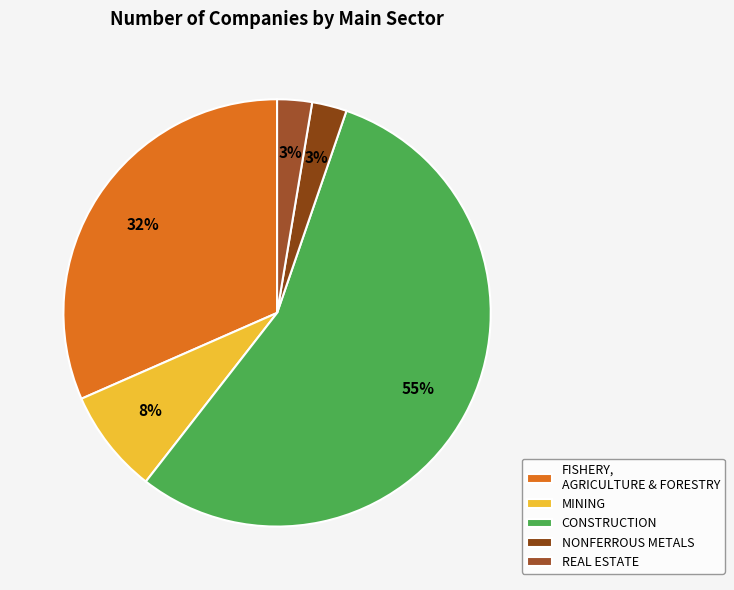

To the nearest percent, what percentage of the pie is FISHERY, AGRICULTURE & FORESTRY?

32%